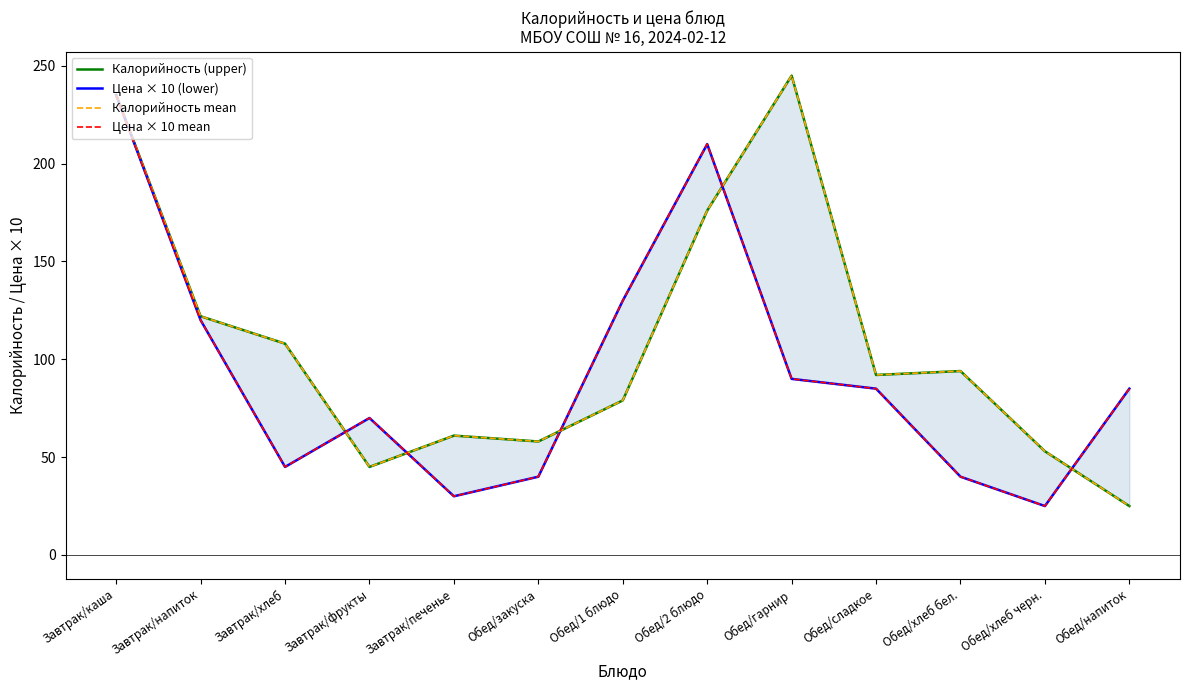

Which series has the largest total across all categories?

Калорийность (upper)